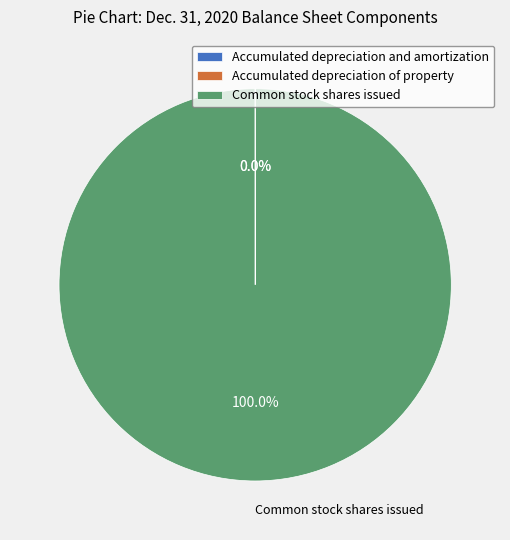

Is there any slice that represents more than half of the pie?

Yes